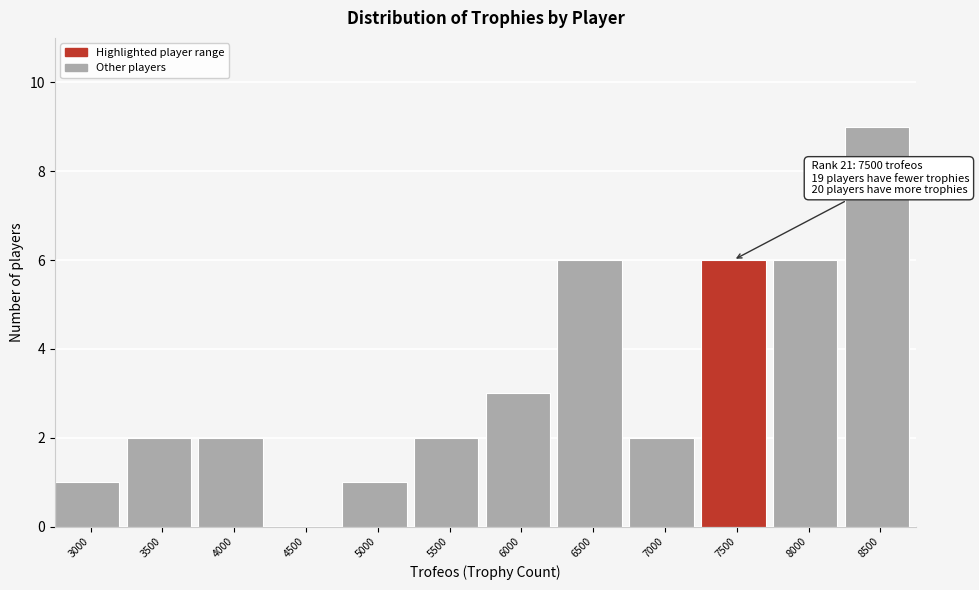

Reading right to left, what are all the values shown in this chart?

8500=9	8000=6	7500=6	7000=2	6500=6	6000=3	5500=2	5000=1	4500=0	4000=2	3500=2	3000=1